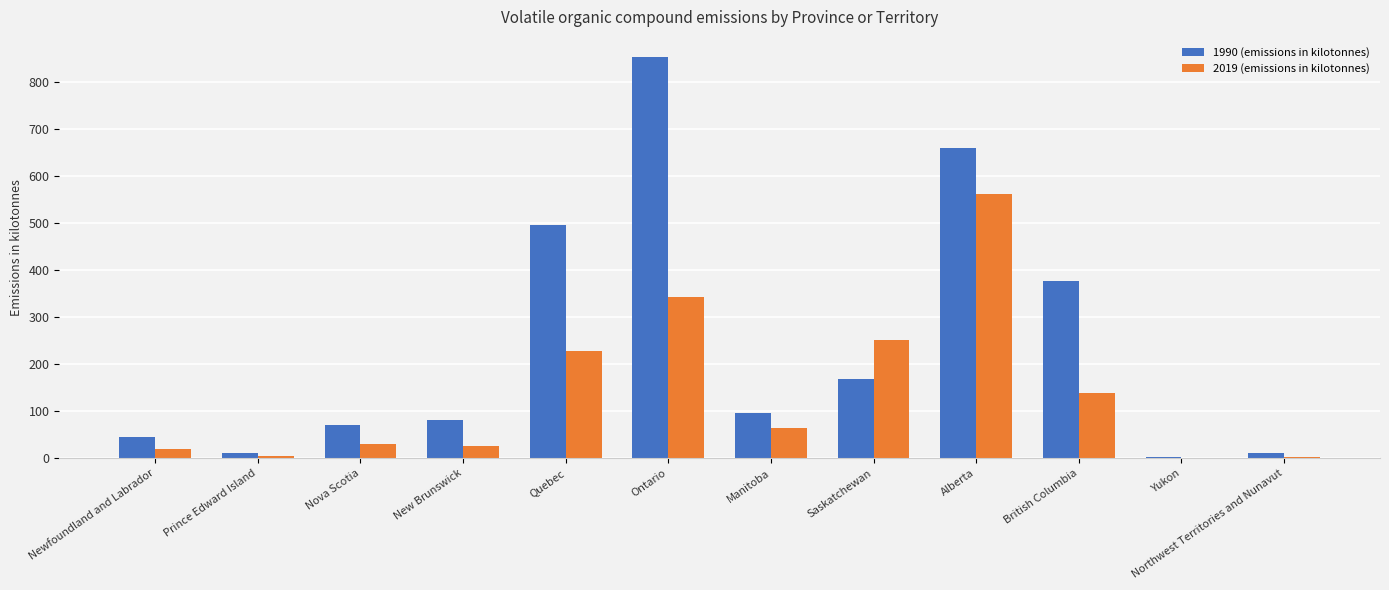

Count the number of data series in this chart.

2